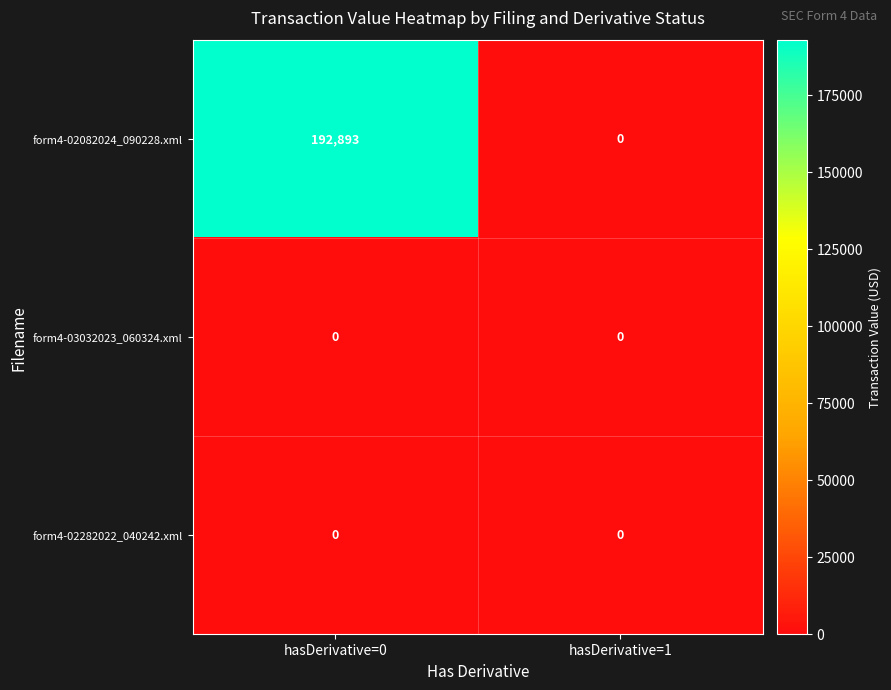

True or false: form4-02082024_090228.xml has a value of 276243 at hasDerivative=0.

False